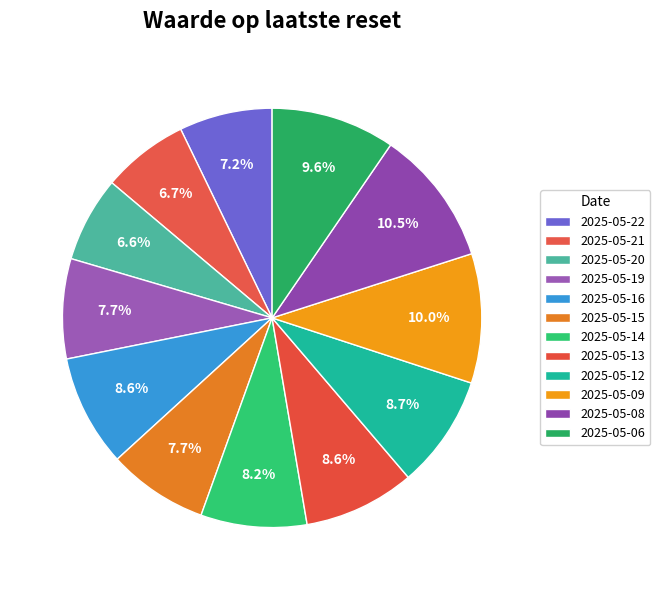

To the nearest percent, what is the difference between the 2025-05-06 and 2025-05-21 slice percentages?

3%